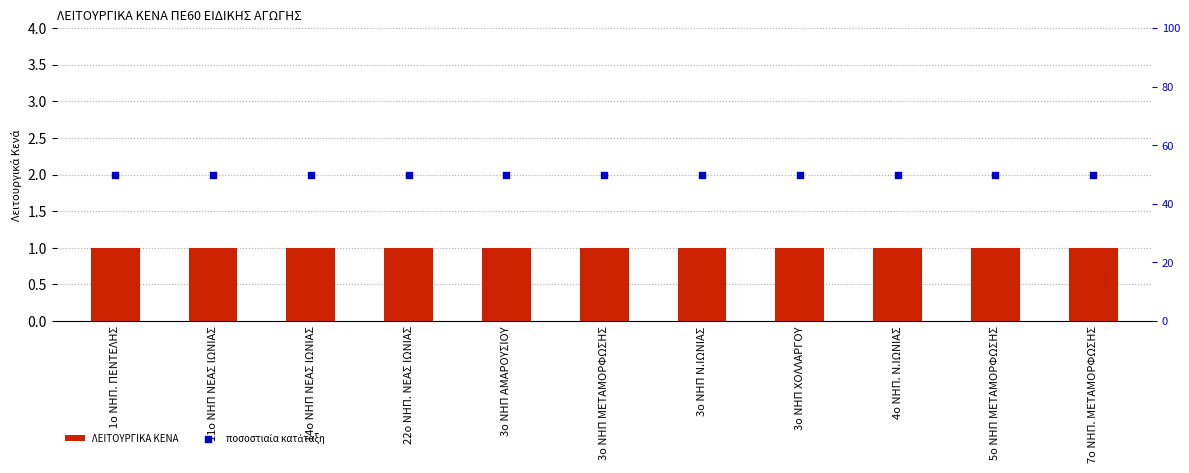

At how many categories does at least one series exceed 22?

11